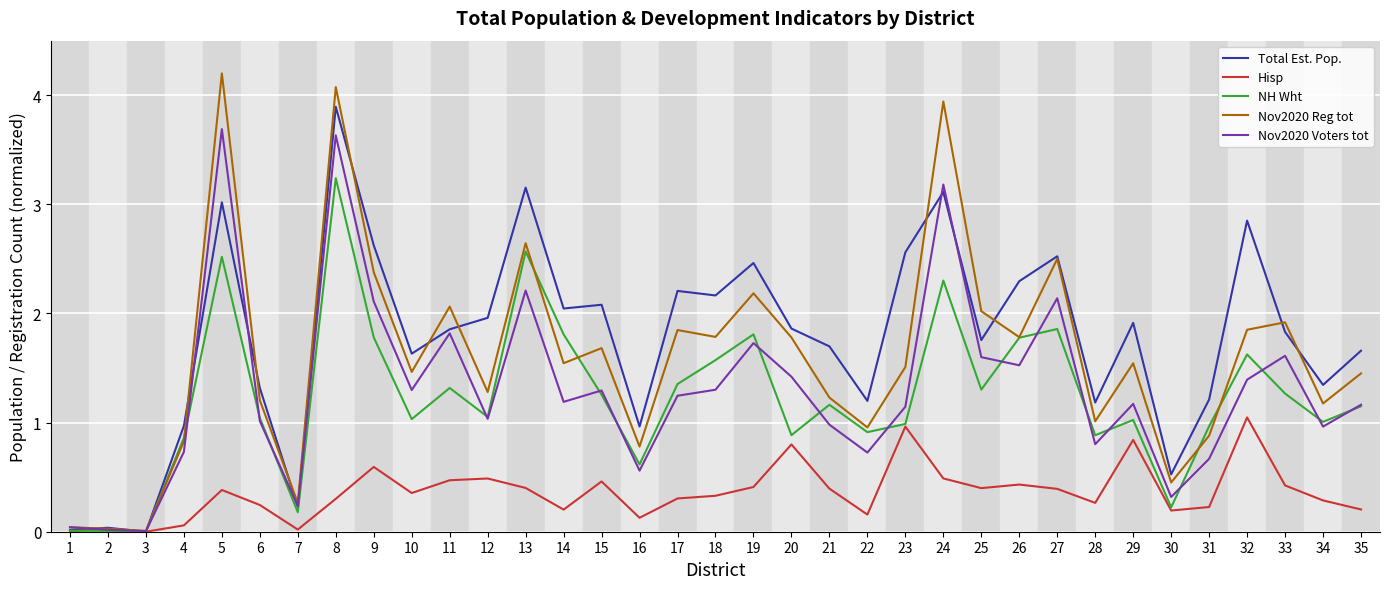

Is the value of Nov2020 Reg tot at 19 greater than the value of Hisp at 20?

Yes